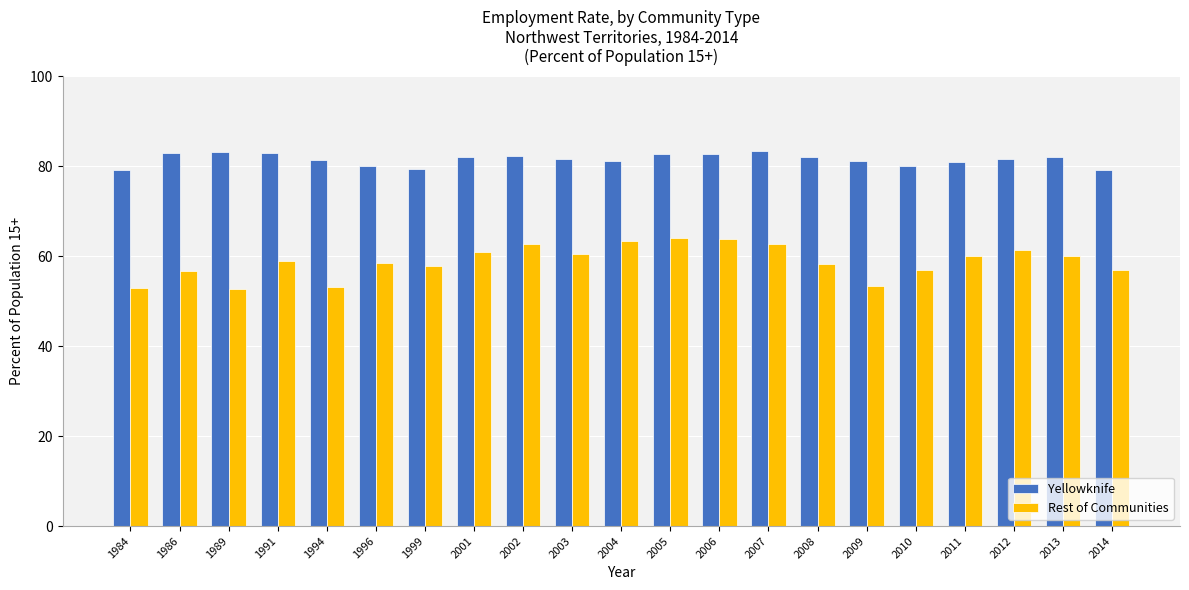

Count the number of data series in this chart.

2